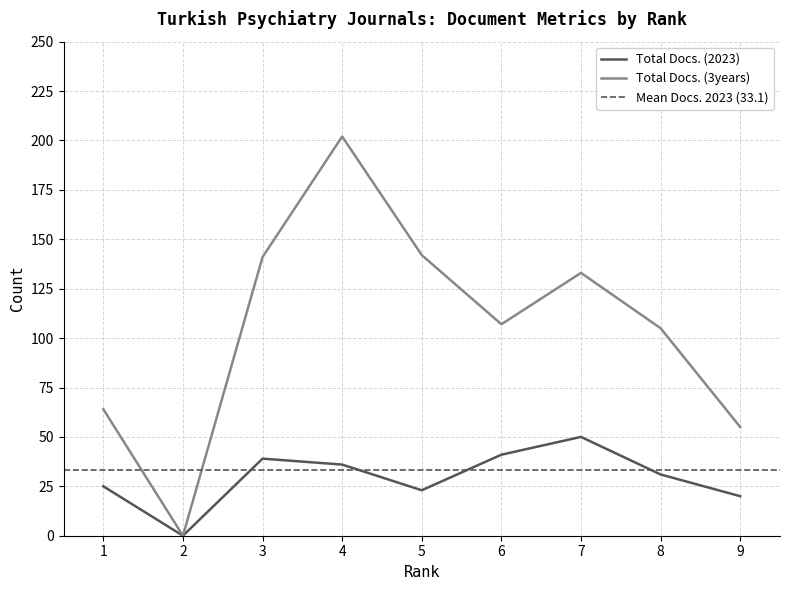

How many distinct data groups are displayed?

2